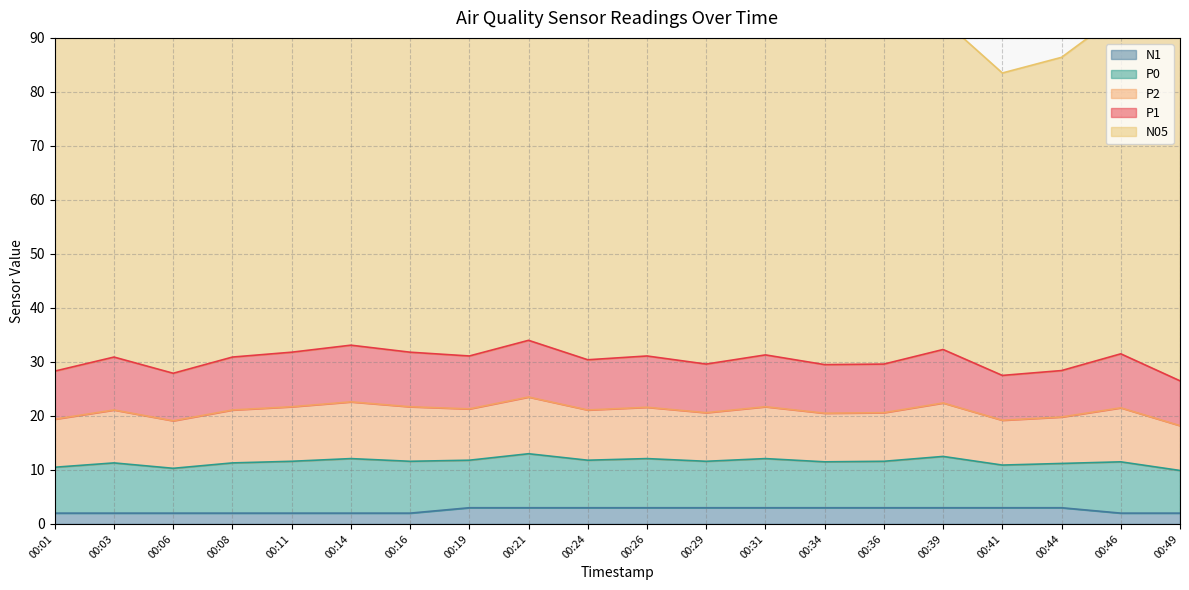

What is the lowest value of the P0 series?

7.9